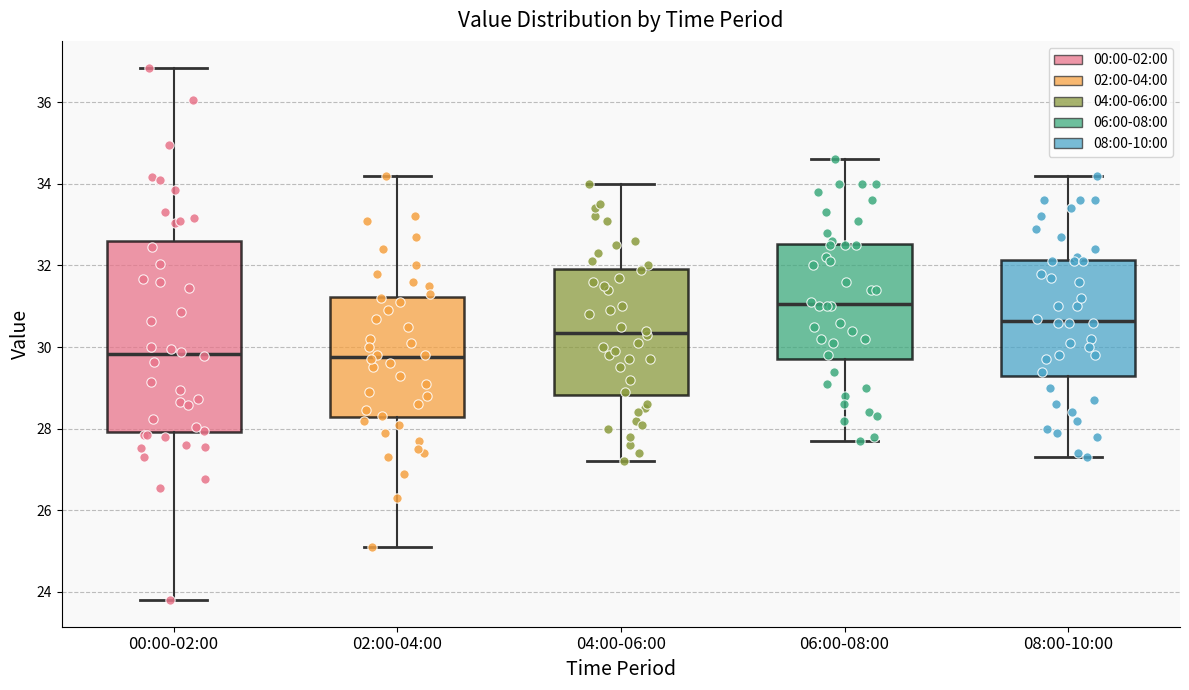

Reading left to right, transcribe this box plot: for each box, give where its median line is, the range the box spans, and where its two whiskers end, as read against the y-axis. The values are not printed on the chart, so give them approximately, as read against the axis.

00:00-02:00: median 29.8, box 28.0 to 32.6, whiskers 23.8 to 36.8
02:00-04:00: median 29.8, box 28.2 to 31.2, whiskers 25.2 to 34.2
04:00-06:00: median 30.4, box 28.8 to 32.0, whiskers 27.2 to 34.0
06:00-08:00: median 31.0, box 29.8 to 32.6, whiskers 27.8 to 34.6
08:00-10:00: median 30.6, box 29.4 to 32.2, whiskers 27.4 to 34.2